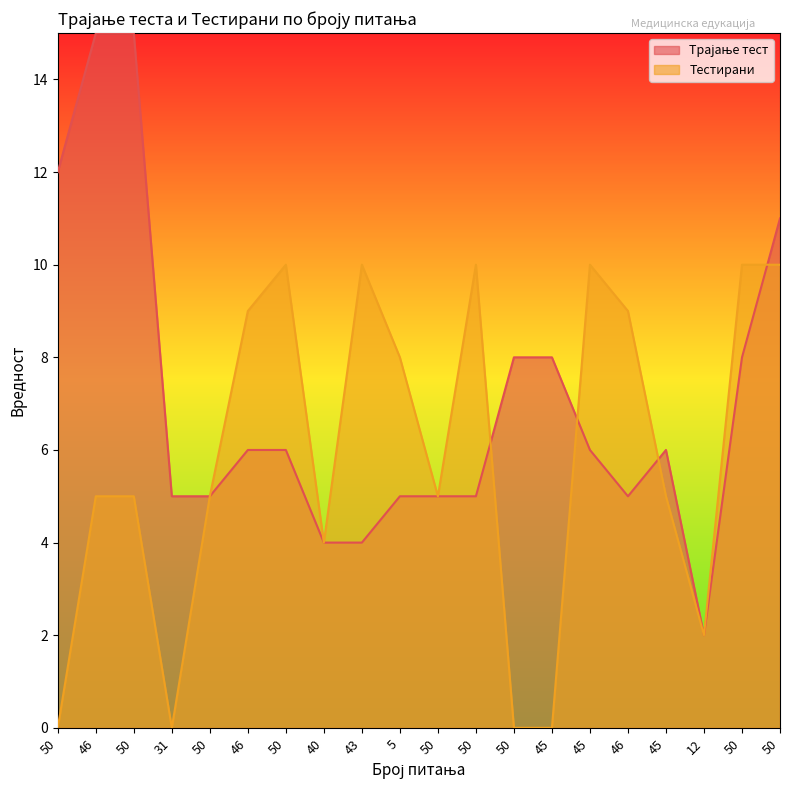

True or false: Тестирани has a value of 3 at 46.

False